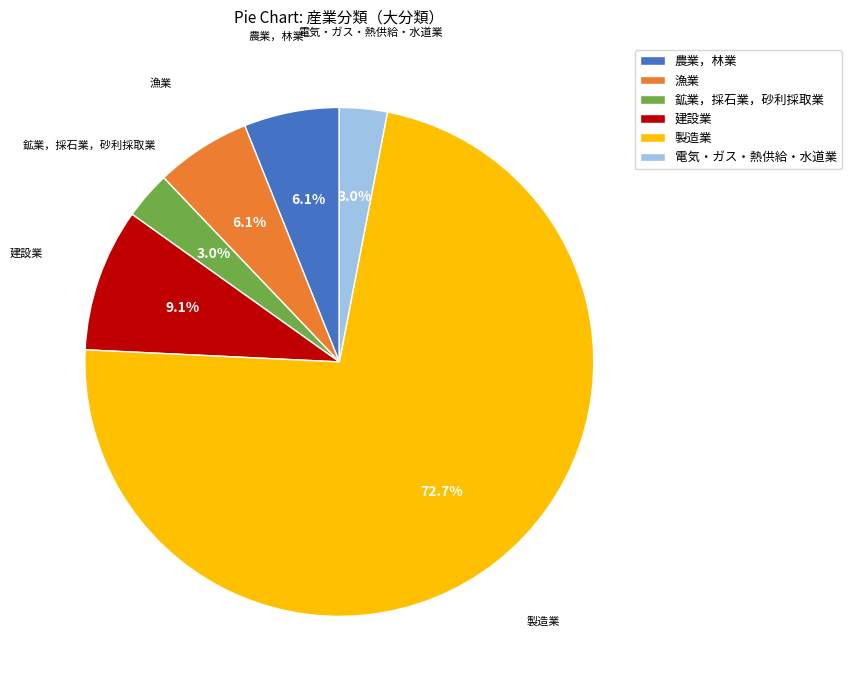

To the nearest percent, what portion does 農業，林業 represent?

6%